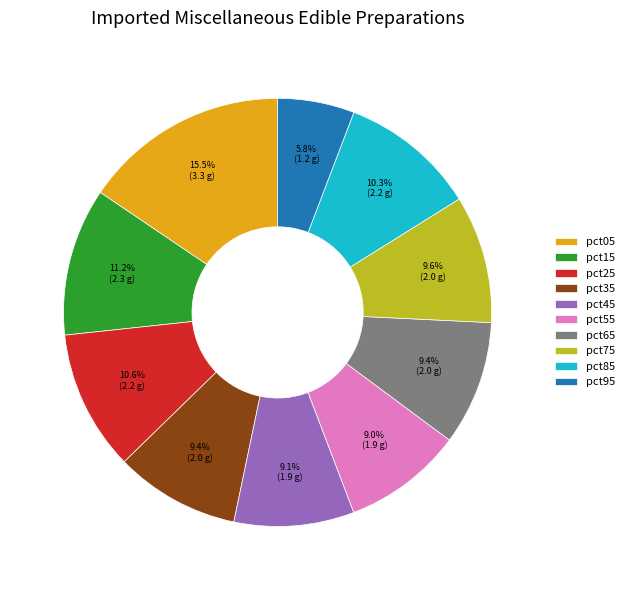

Which category has the smallest portion of the pie?

pct95